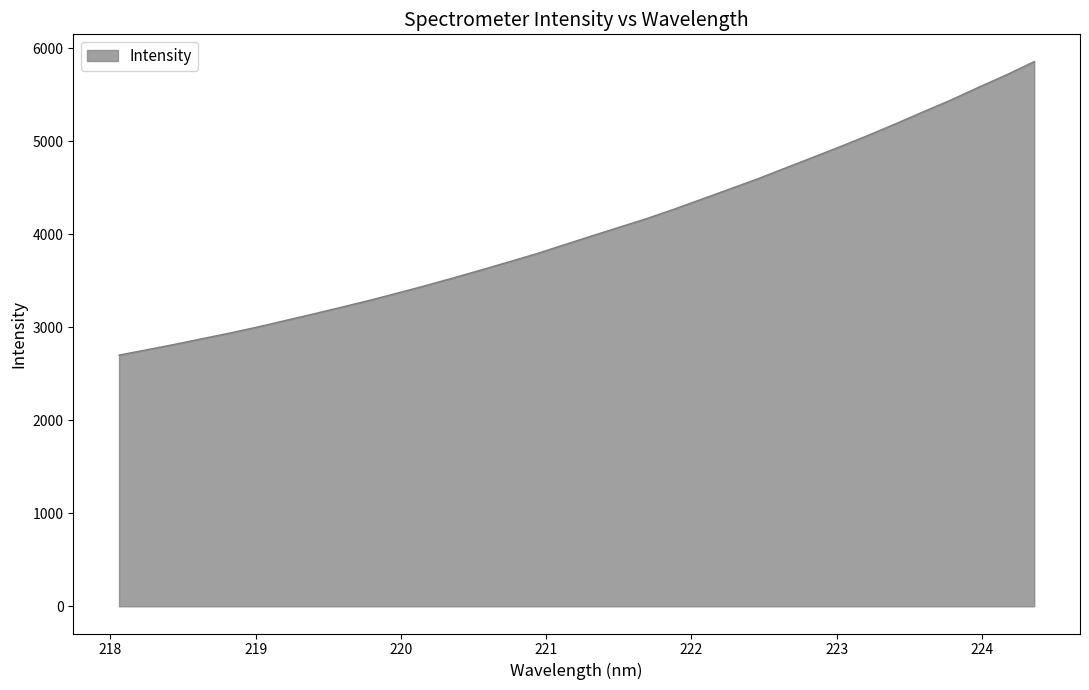

What is the maximum value shown in the chart?

5856.4